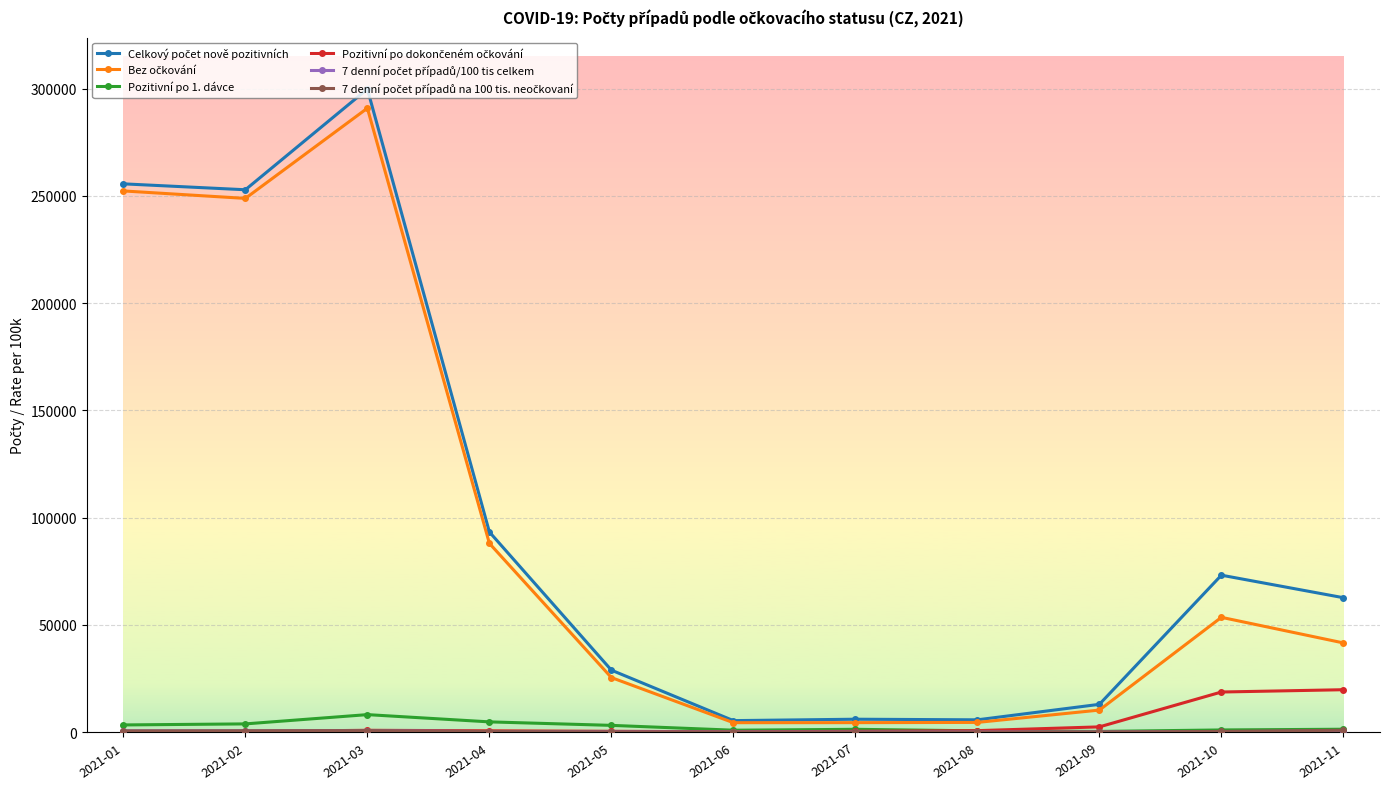

At how many categories does at least one series exceed 160578?

3